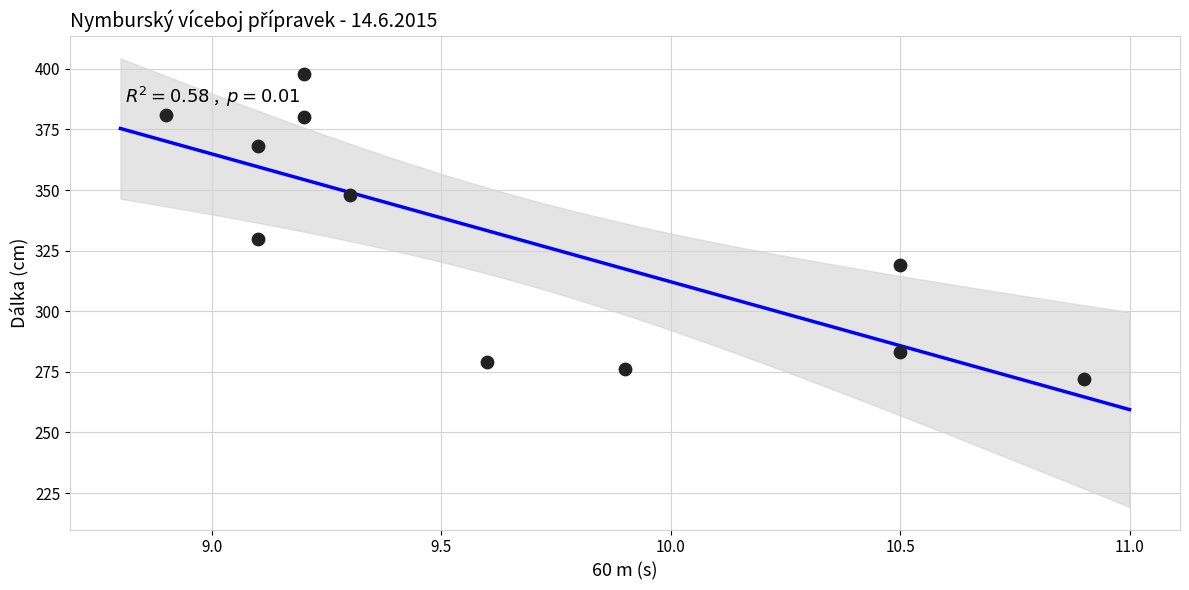

What is the range of Y values (max minus min)?

126